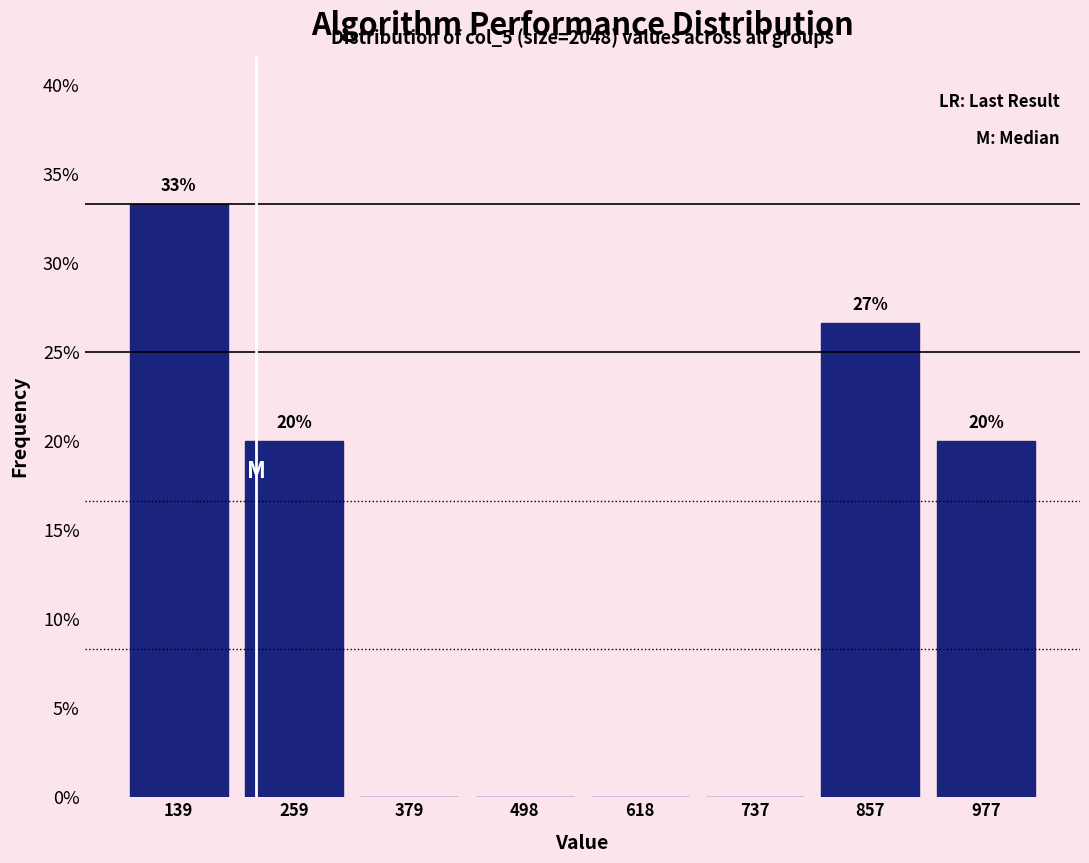

Which range on the x-axis has the tallest bar?

80 to 200